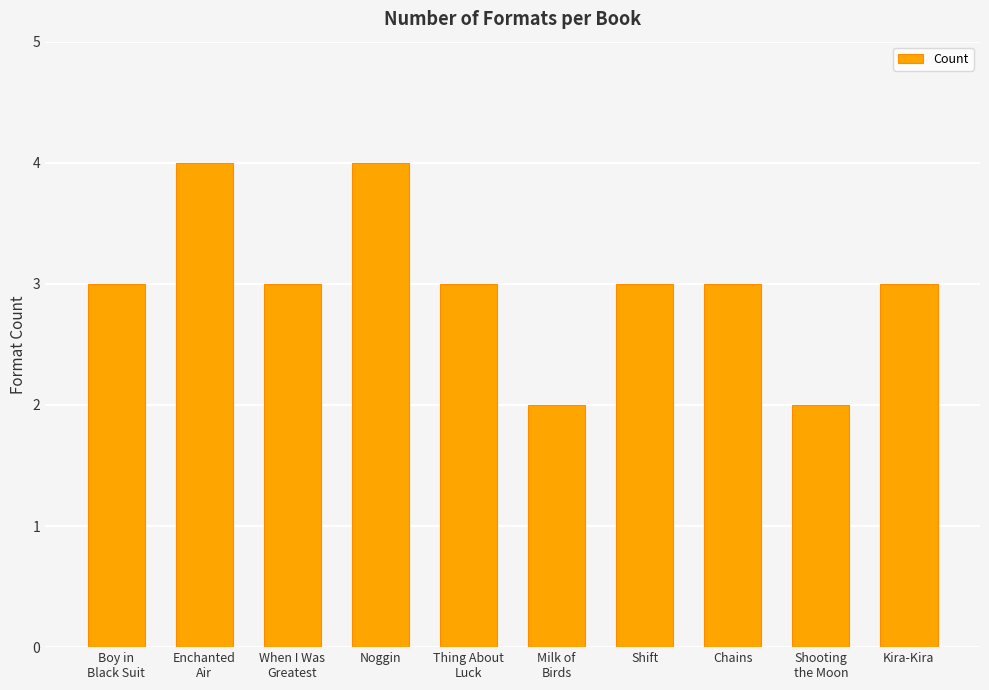

What is the value of the 10th bar from the left?

3